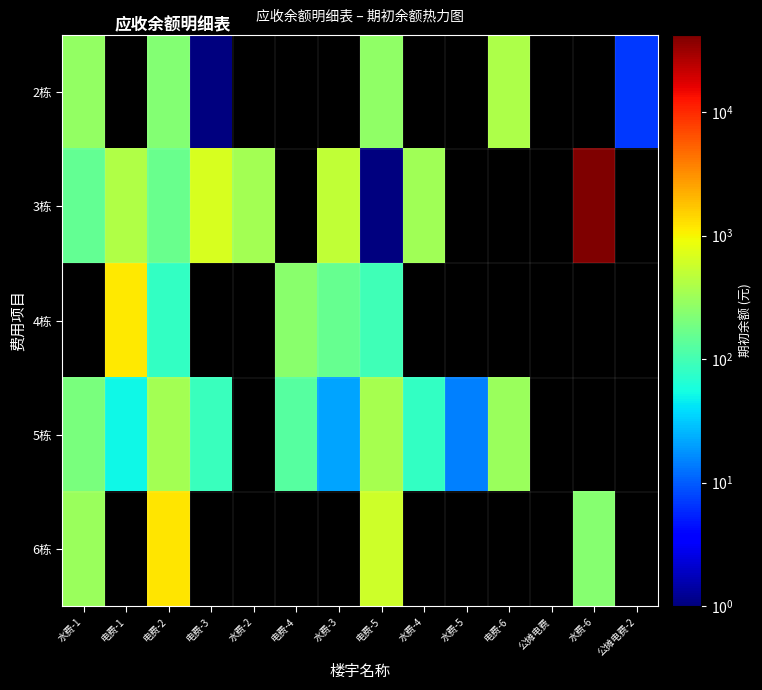

Which category has the highest value in the 2栋 series?

电费-6